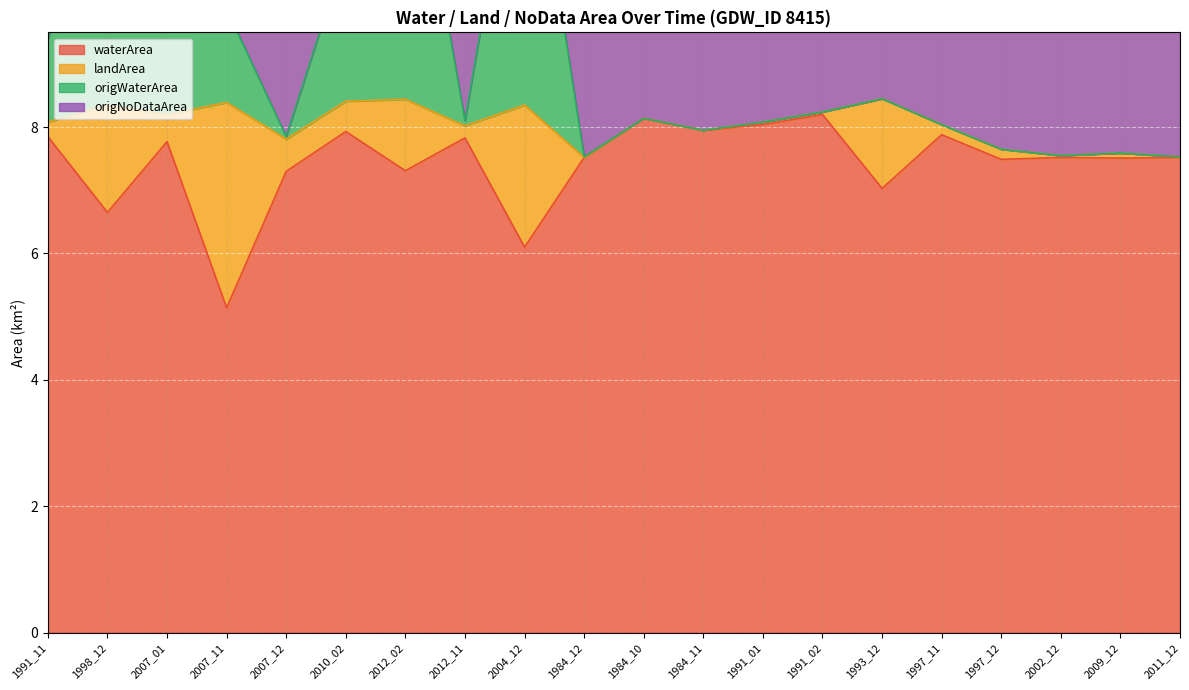

At which label is waterArea closest to 6?

2004_12